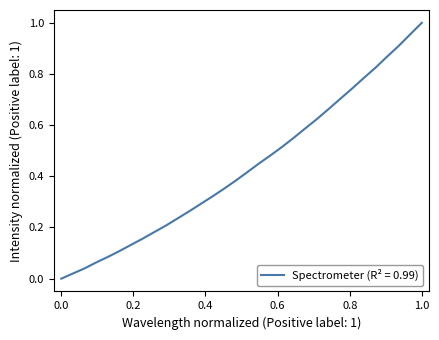

Does the chart display data point markers on the line(s)?

No